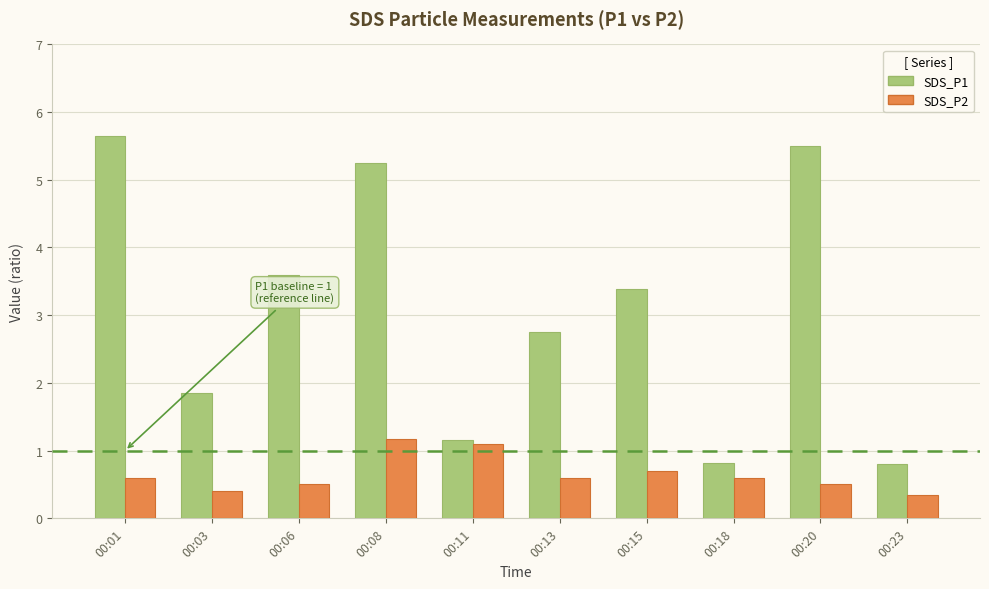

What is the sum of the SDS_P2 values at 00:03 and 00:11?

1.5